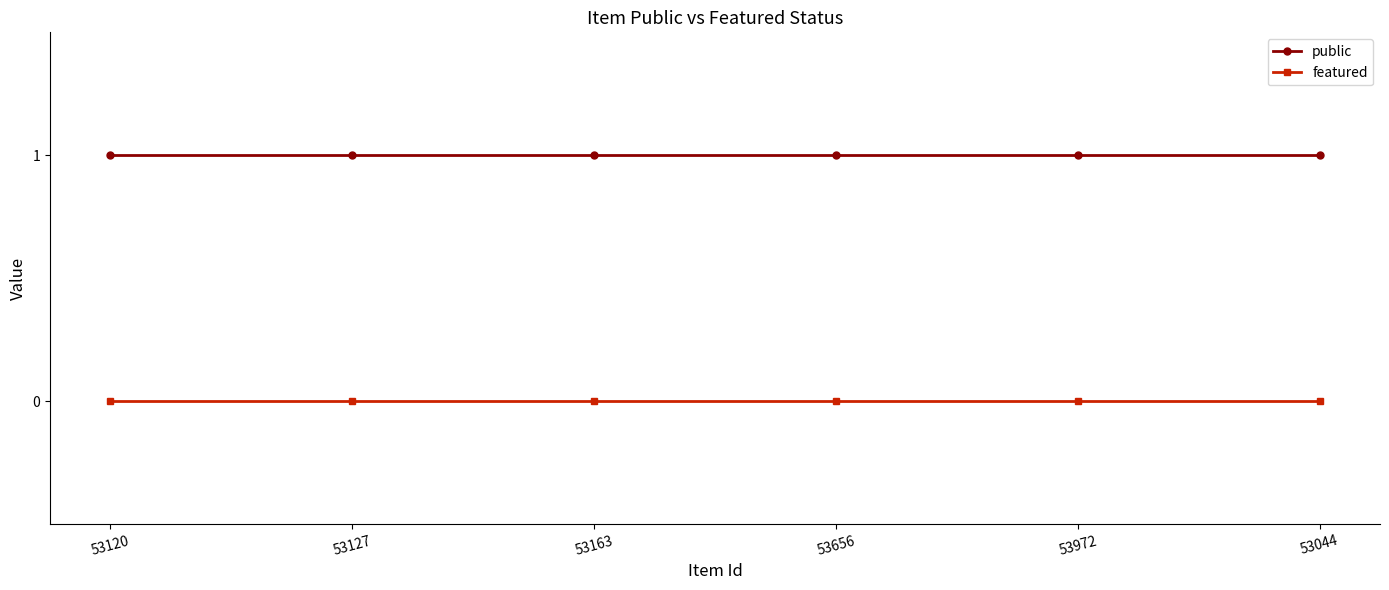

What is the label of the 6th point from the left?

53044